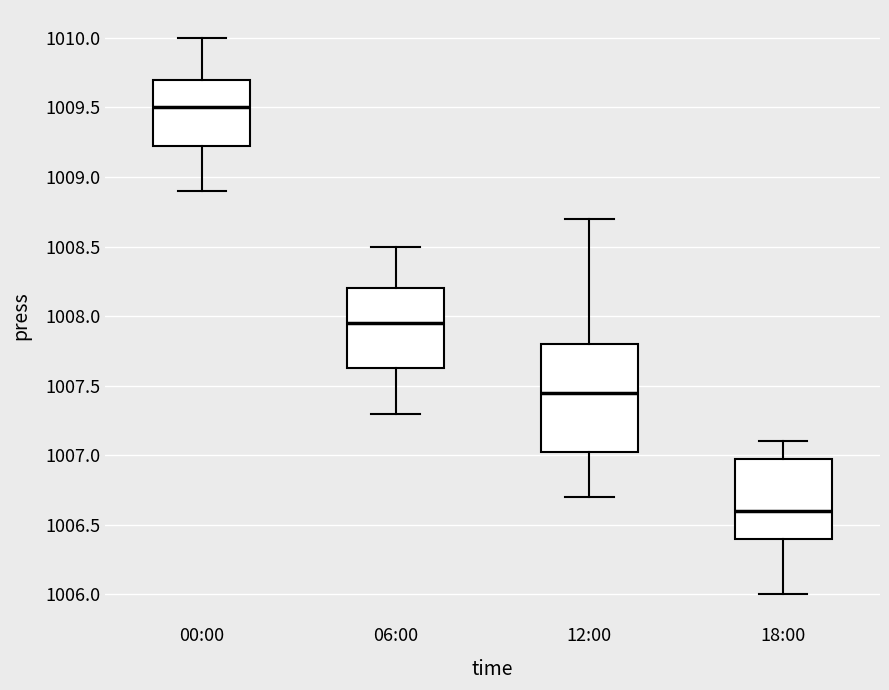

Which box has the highest median line?

00:00